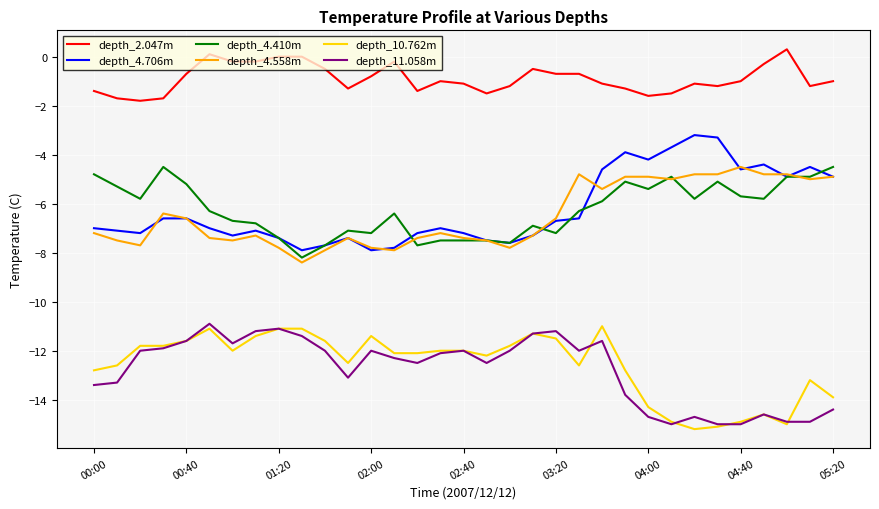

What is the lowest value of the depth_4.410m series?

-8.2